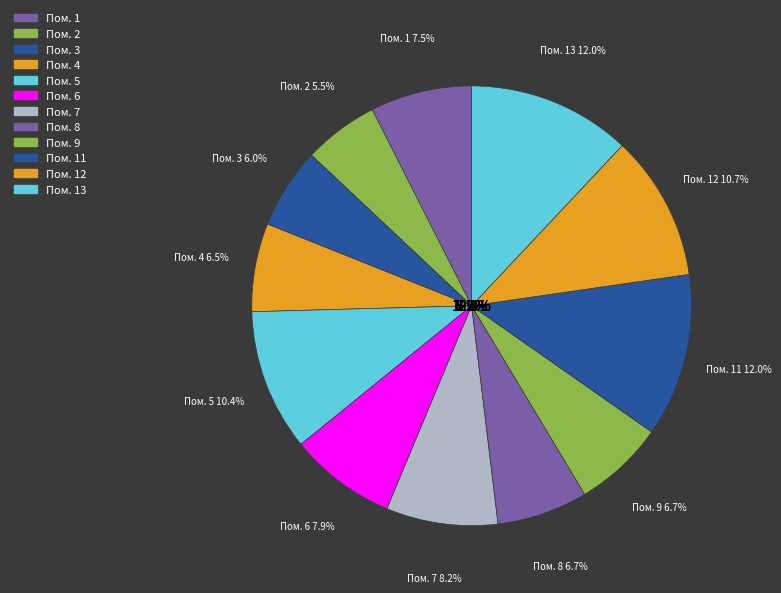

True or false: 7 accounts for 1% of the total.

False